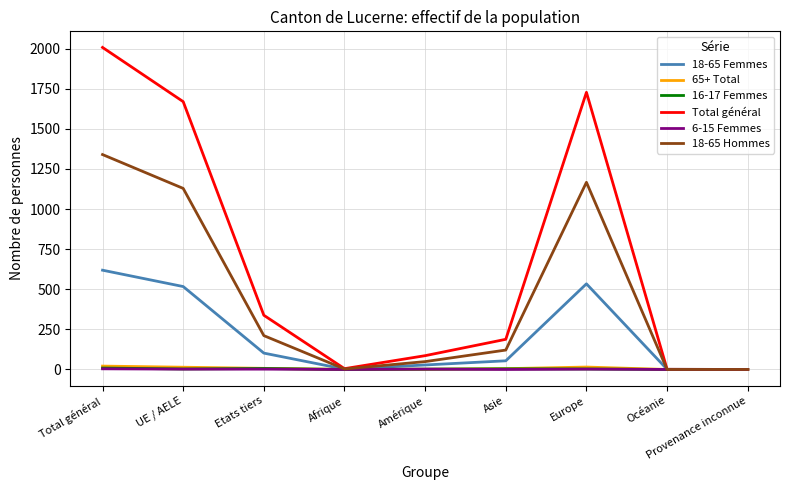

Which series has the largest range (max minus min)?

Total général